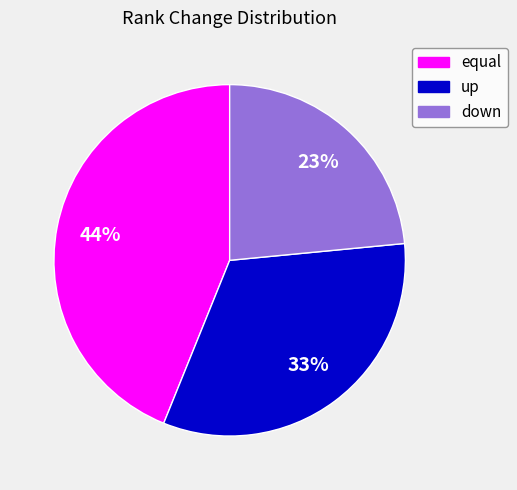

What is the largest slice in the pie chart?

equal